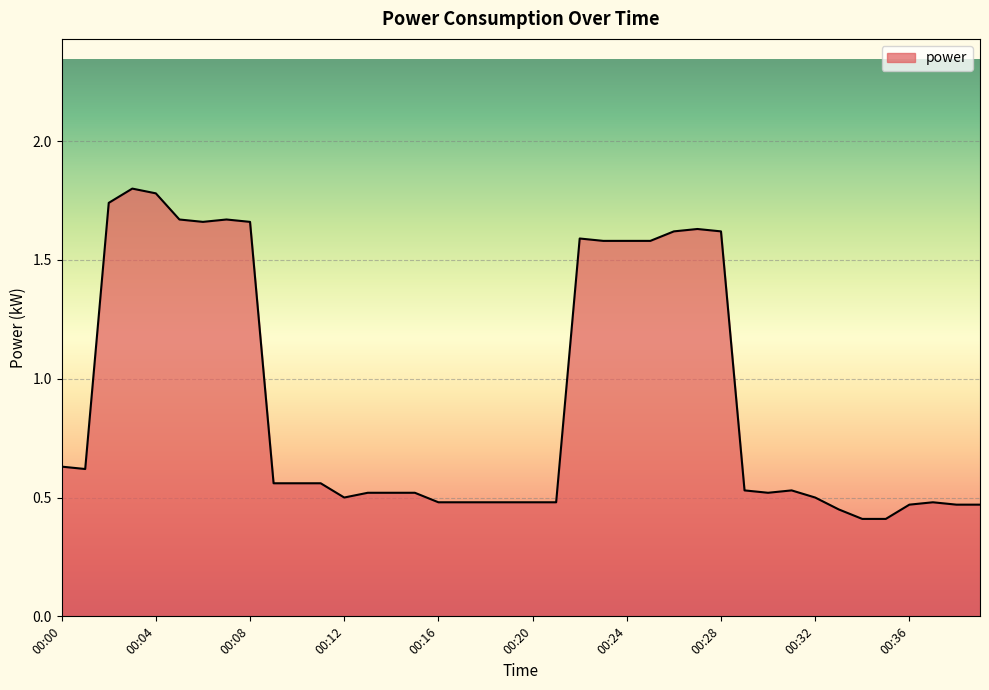

What is the minimum value shown in the chart?

0.4